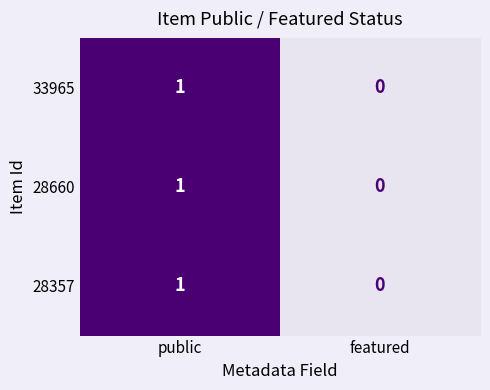

At which label is 28357 closest to 0?

featured